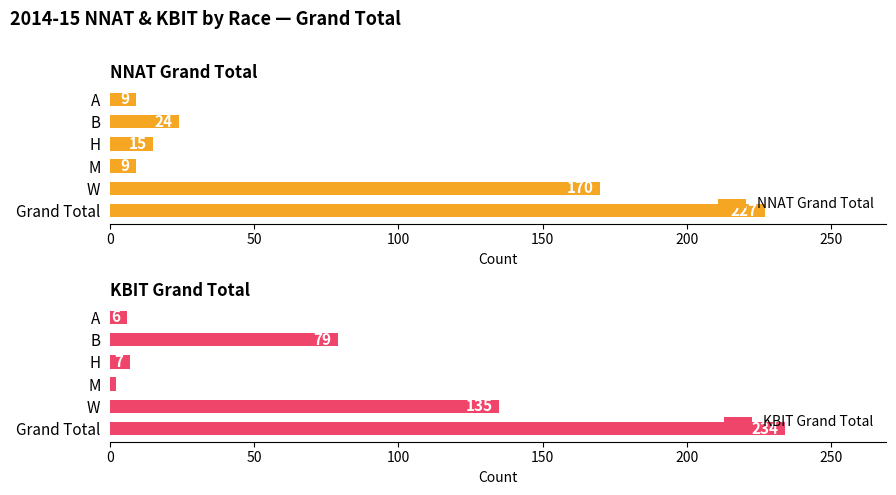

What is the difference between the maximum and minimum values in the NNAT Grand Total series?

218